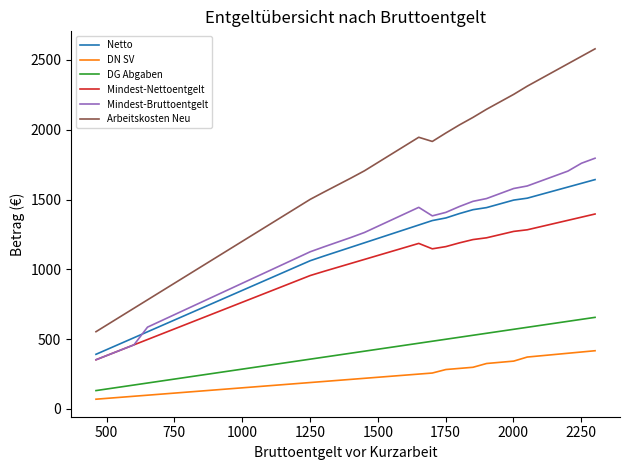

List the series in order of their peak value, highest first.

Arbeitskosten Neu, Mindest-Bruttoentgelt, Netto, Mindest-Nettoentgelt, DG Abgaben, DN SV